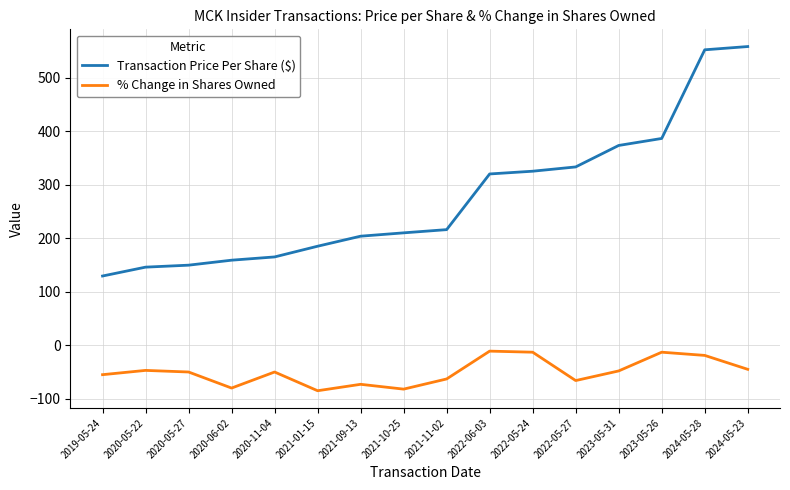

Which category has the highest value across all series?

2024-05-23